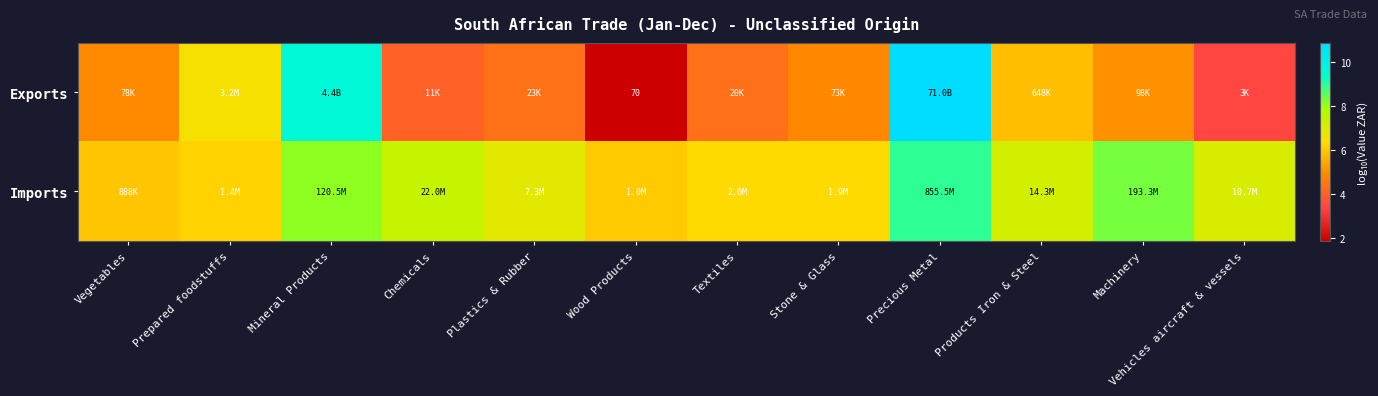

What is the difference between the highest and lowest values at Vegetables?

1.1